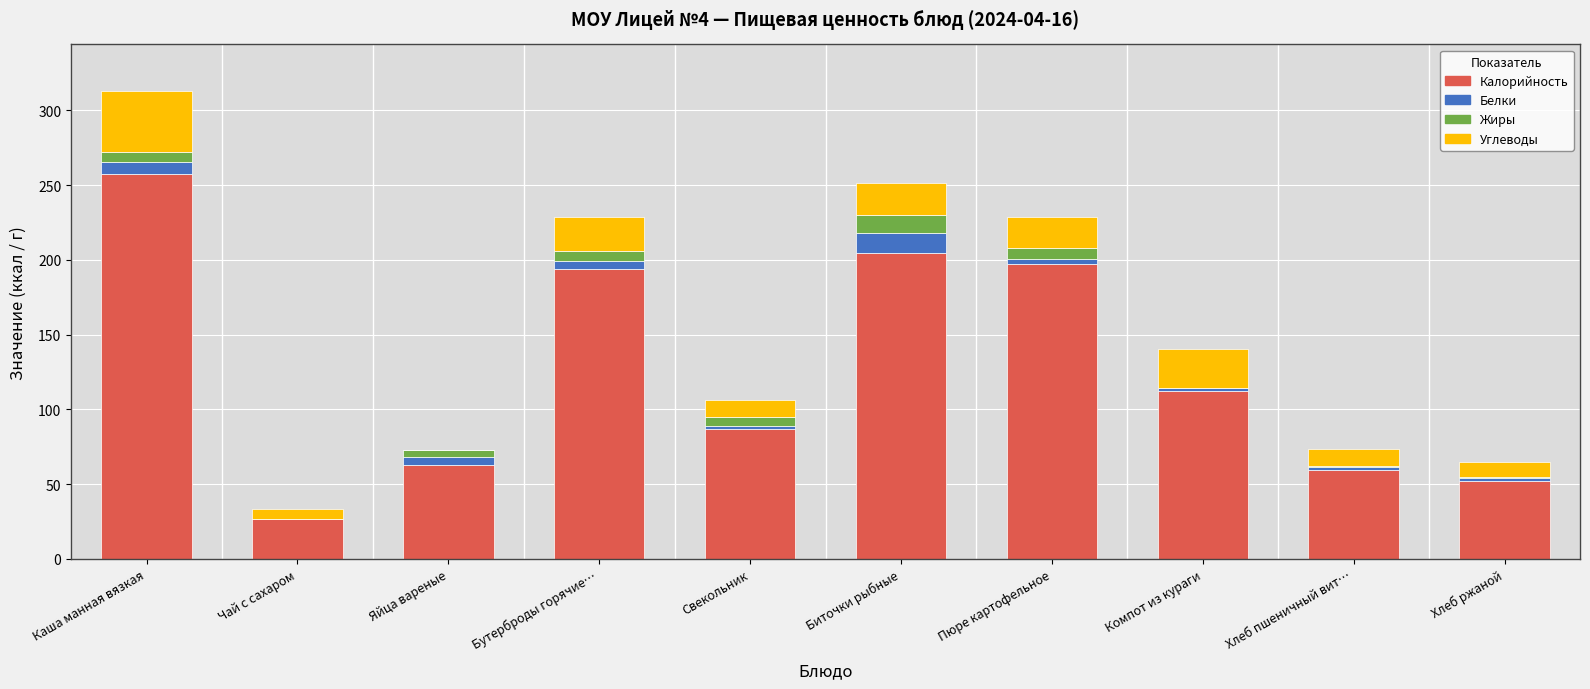

Where does the Калорийность series first go above 112?

Каша манная вязкая